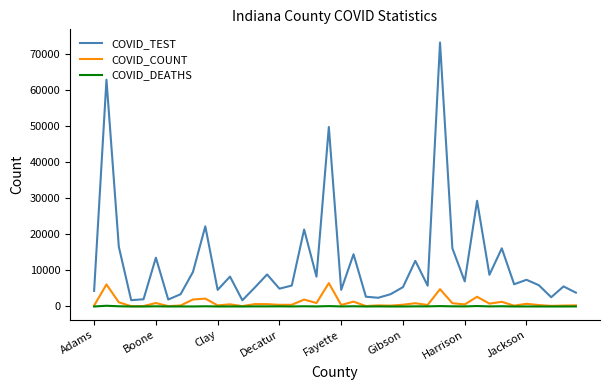

At how many categories does at least one series exceed 52329?

2